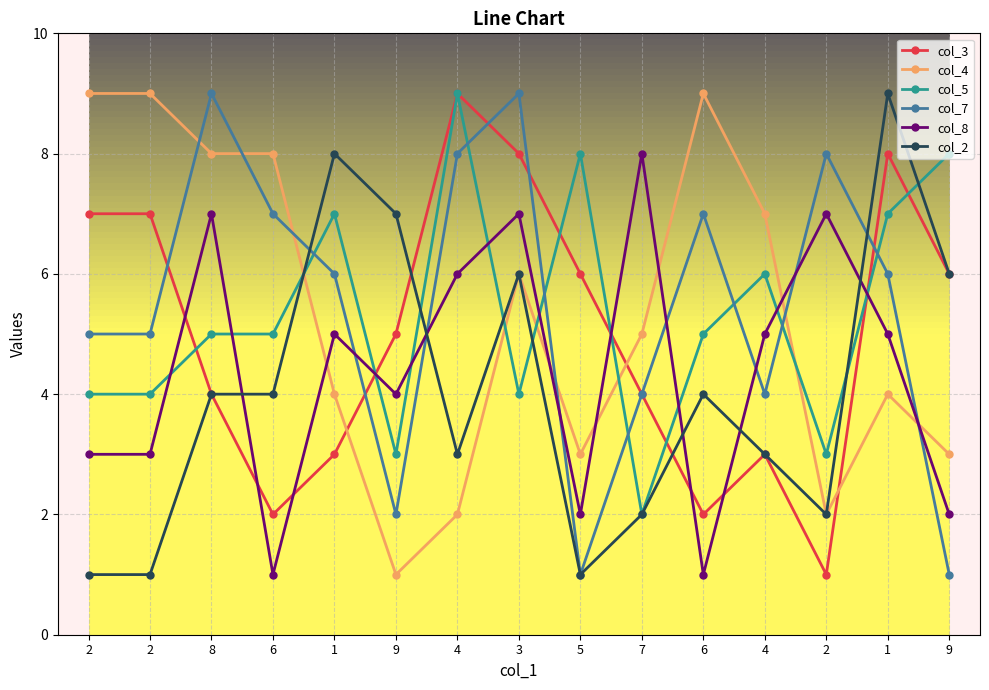

Is it true that col_2 equals 3 at 4?

True